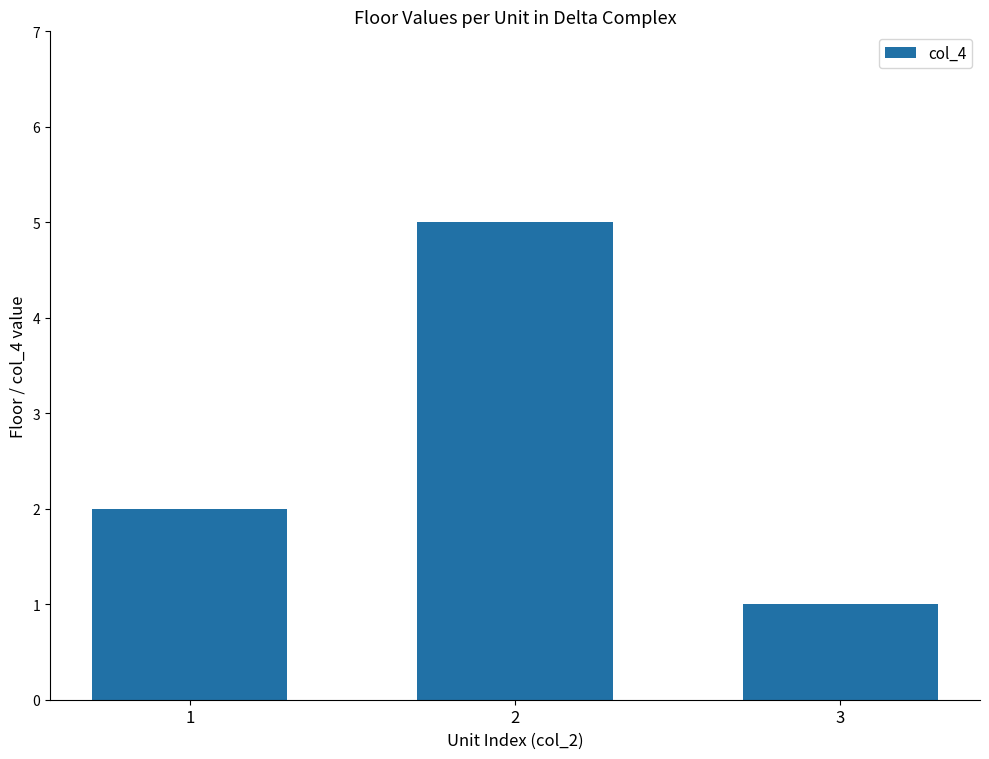

What is the value of the 1st bar from the left?

2